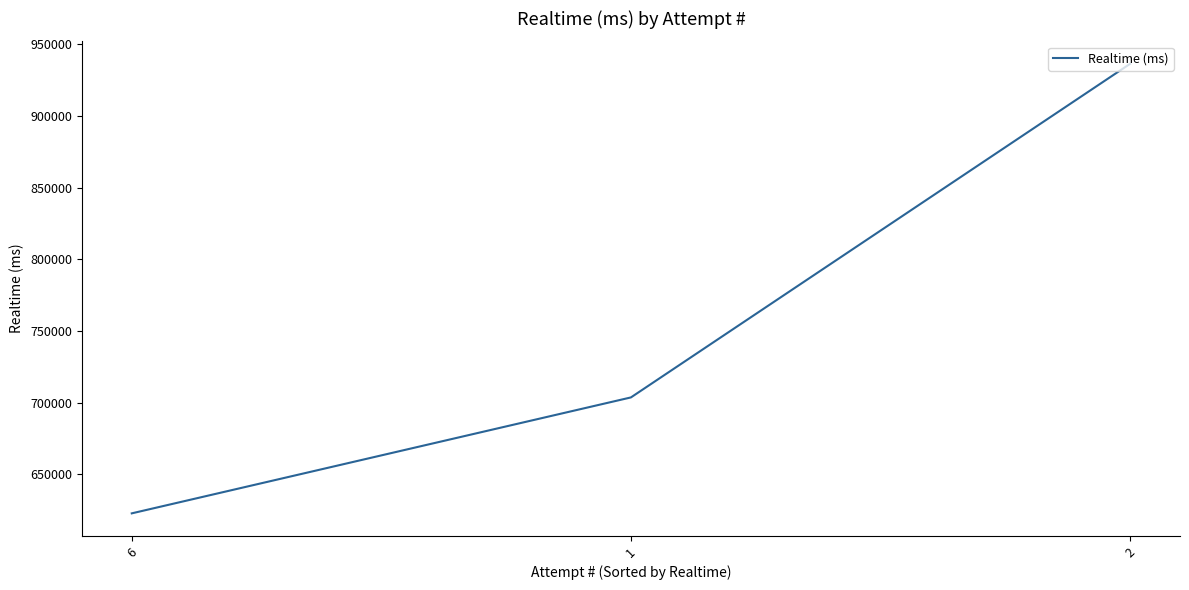

Is it true that the value at 6 is 146333?

False